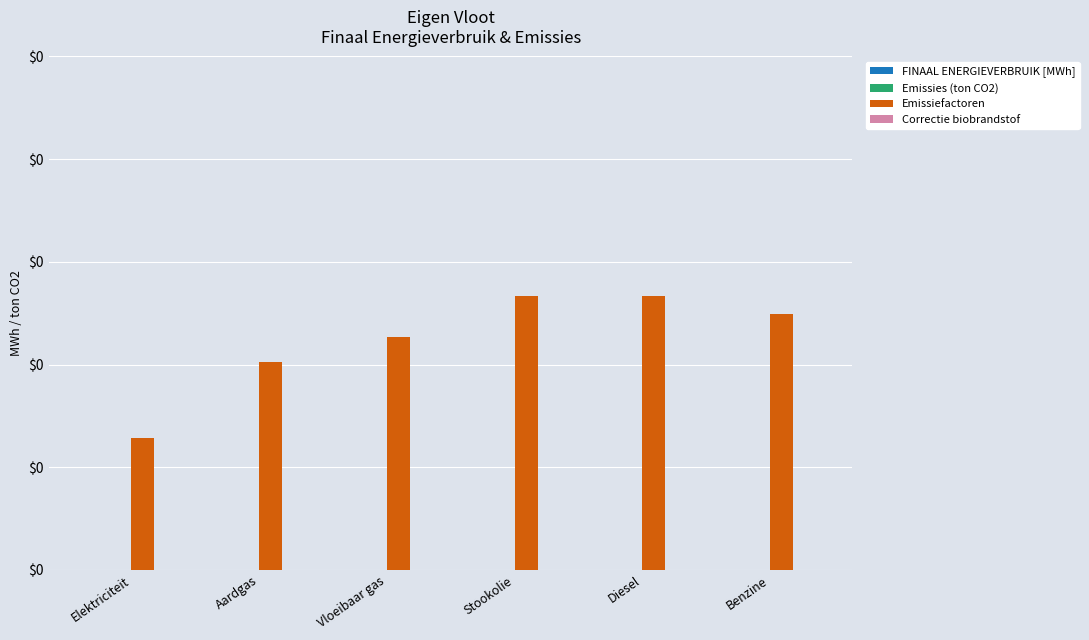

Does the chart contain any negative values?

No